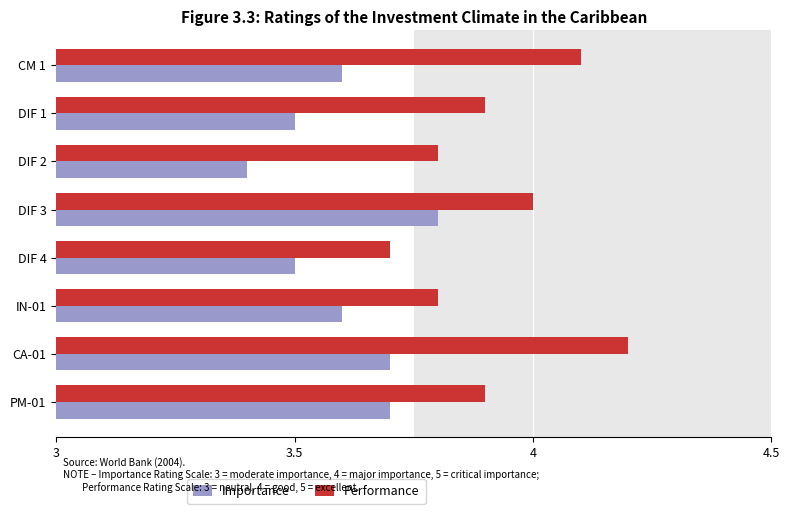

What is the sum of the Importance values at CM 1 and IN-01?

7.2